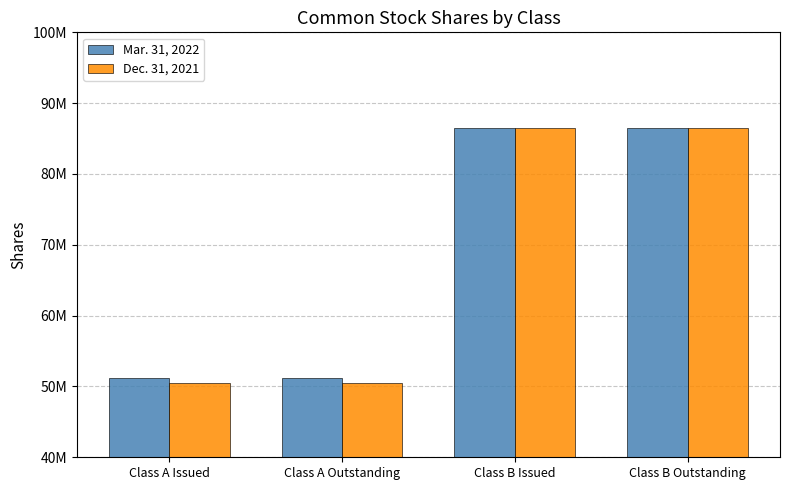

Does the chart contain any negative values?

No